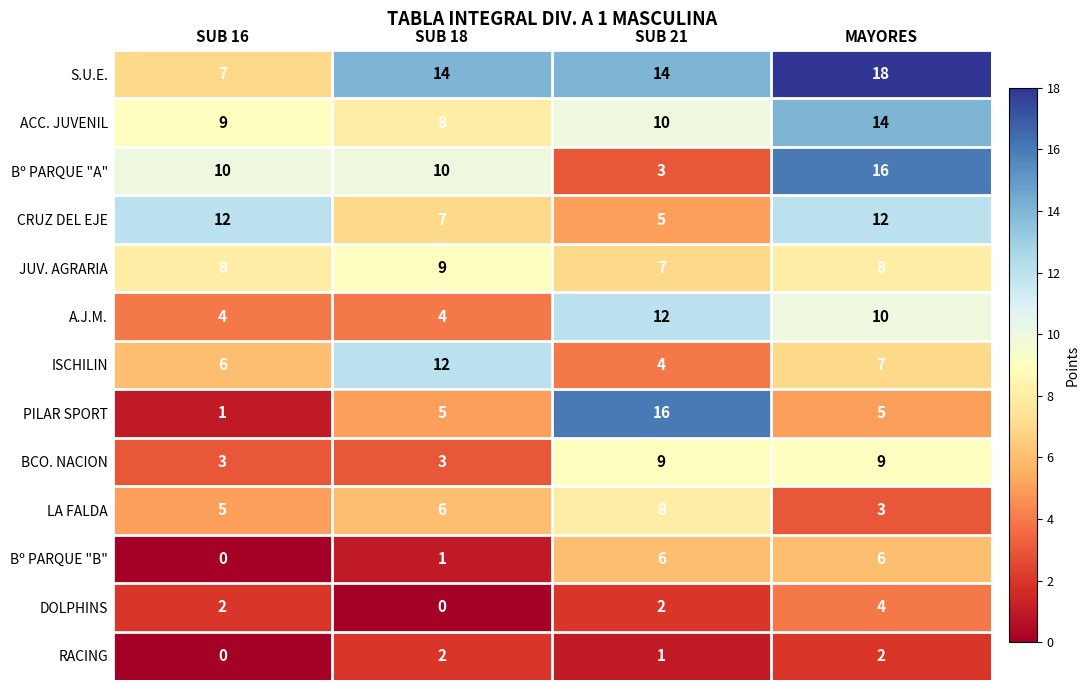

At how many categories does at least one series exceed 4?

4